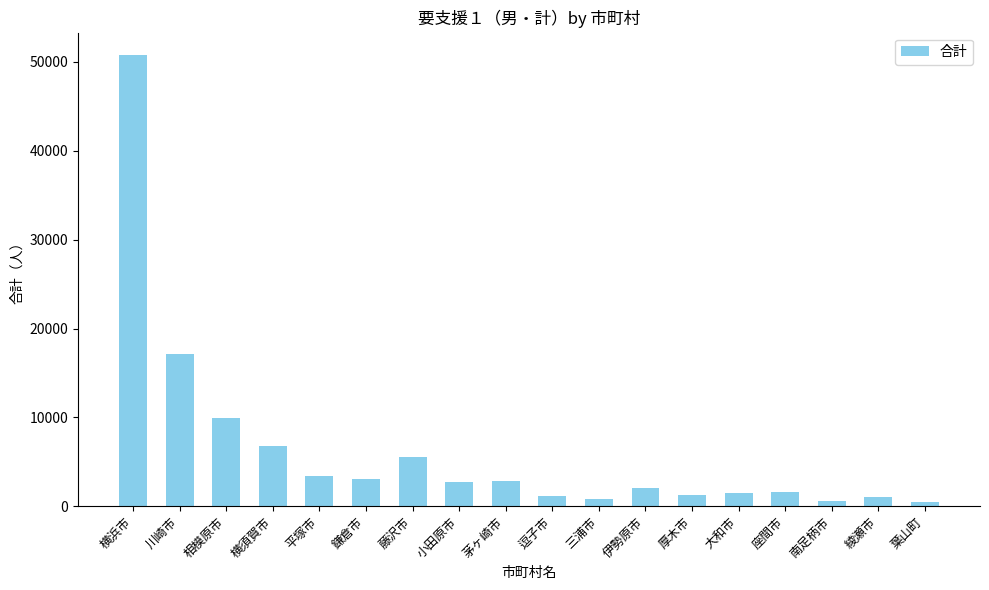

What is the value of the 11th bar from the left?

853